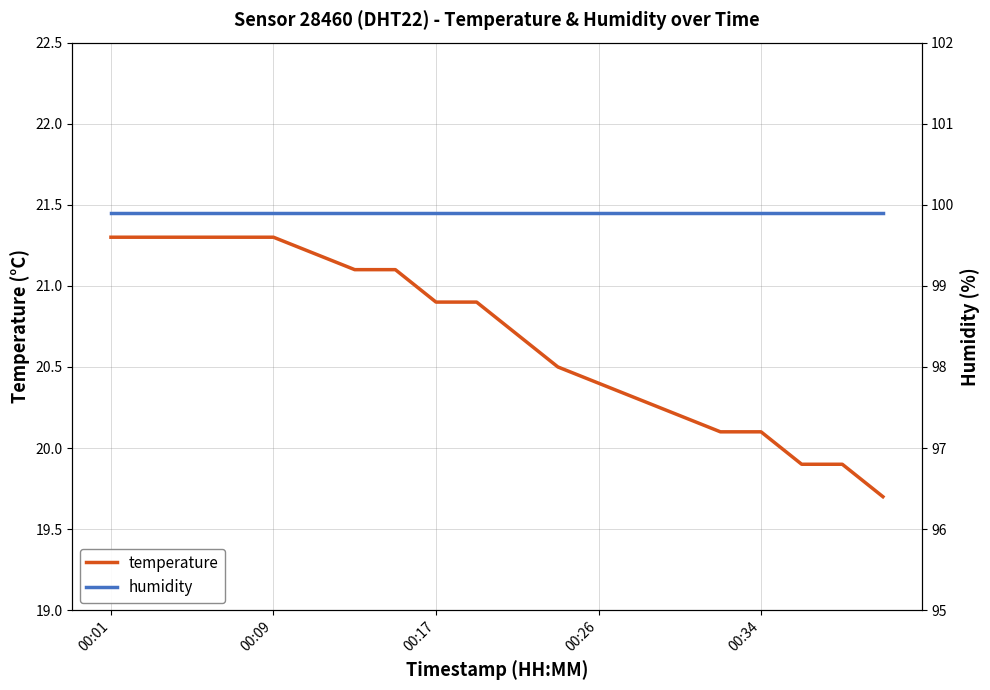

What is the average value of the temperature series?

20.7